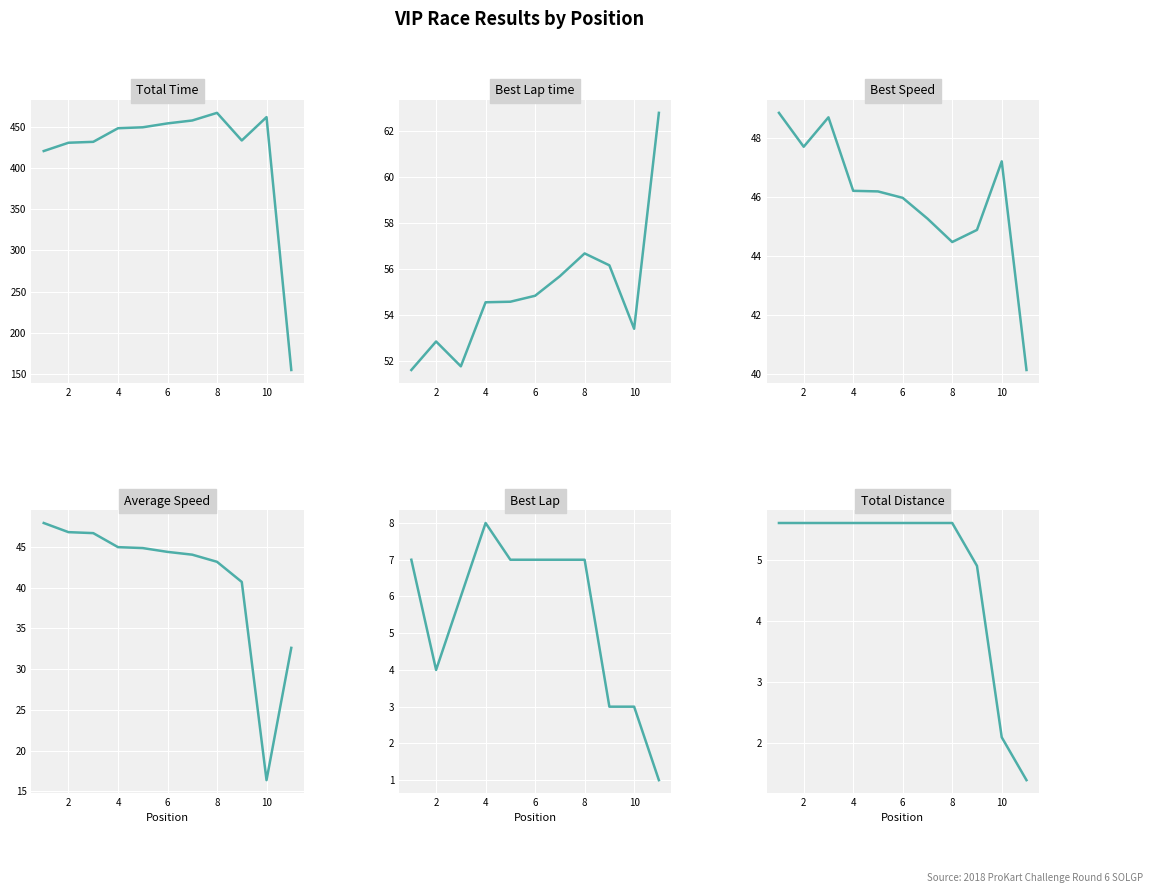

What are all the series names shown in the legend?

Total Time, Best Lap time, Best Speed, Average Speed, Best Lap, Total Distance